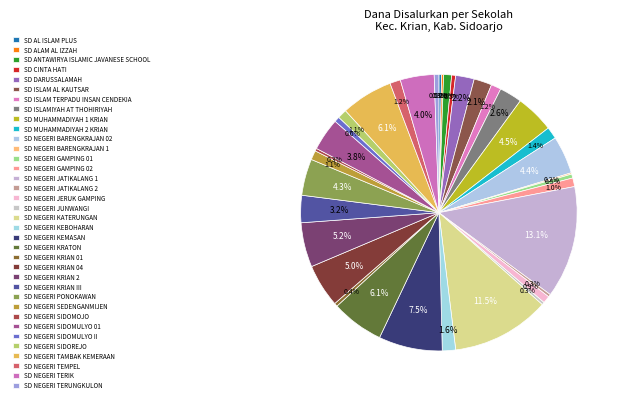

Which category has the smallest portion of the pie?

SD NEGERI BARENGKRAJAN 1